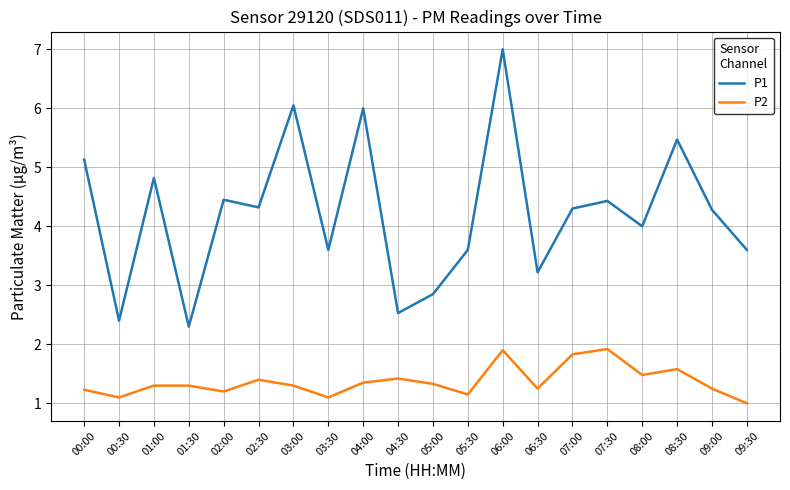

True or false: P2 and P1 intersect in this chart.

False